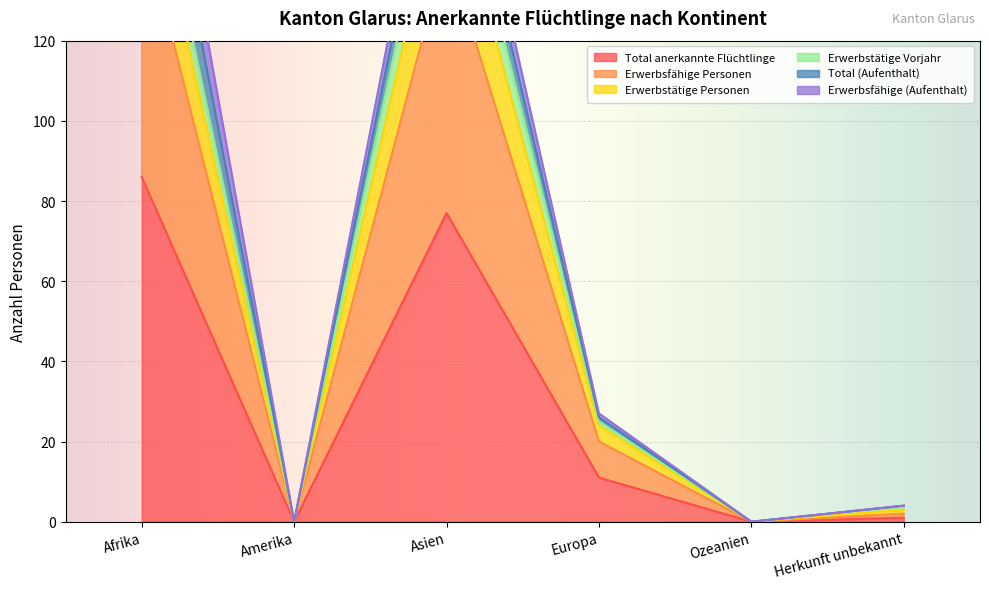

The value of Erwerbsfähige Personen at Asien is 178. True or false?

True